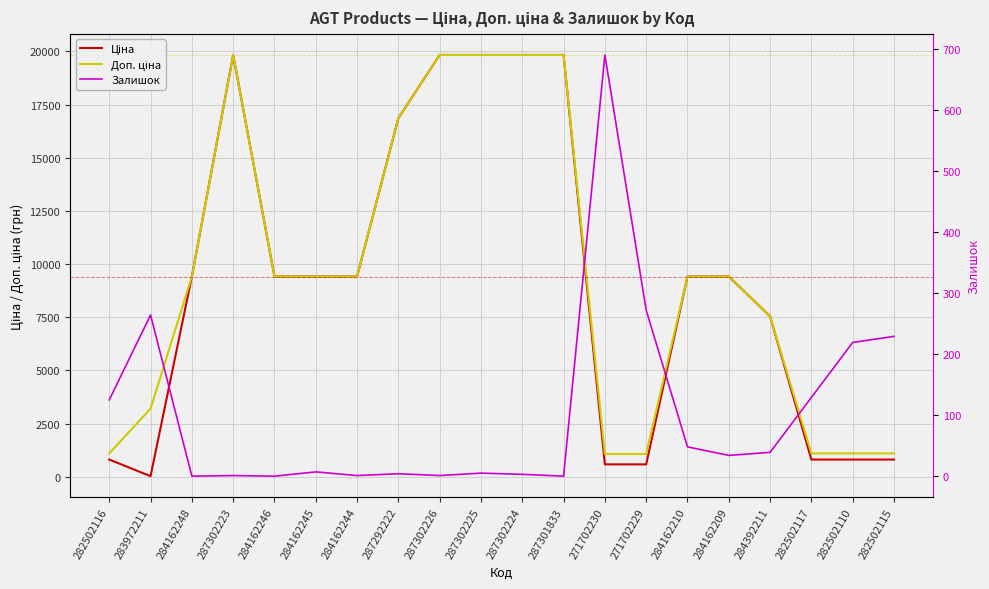

True or false: Залишок and Доп. ціна cross at least once.

False